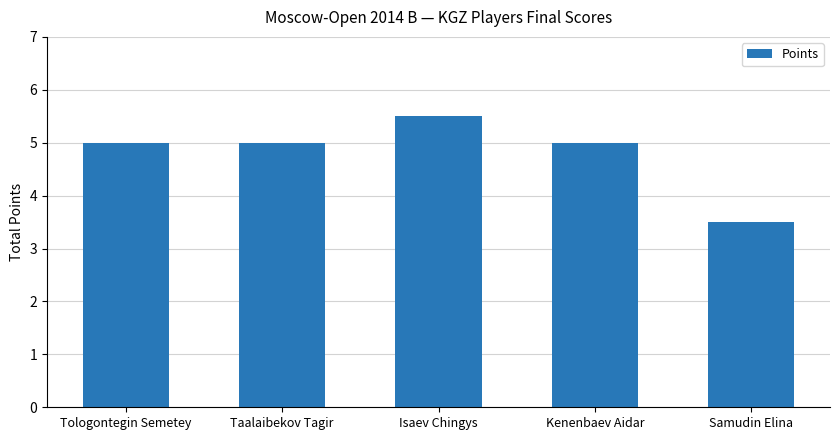

Does the chart contain stacked bars?

No